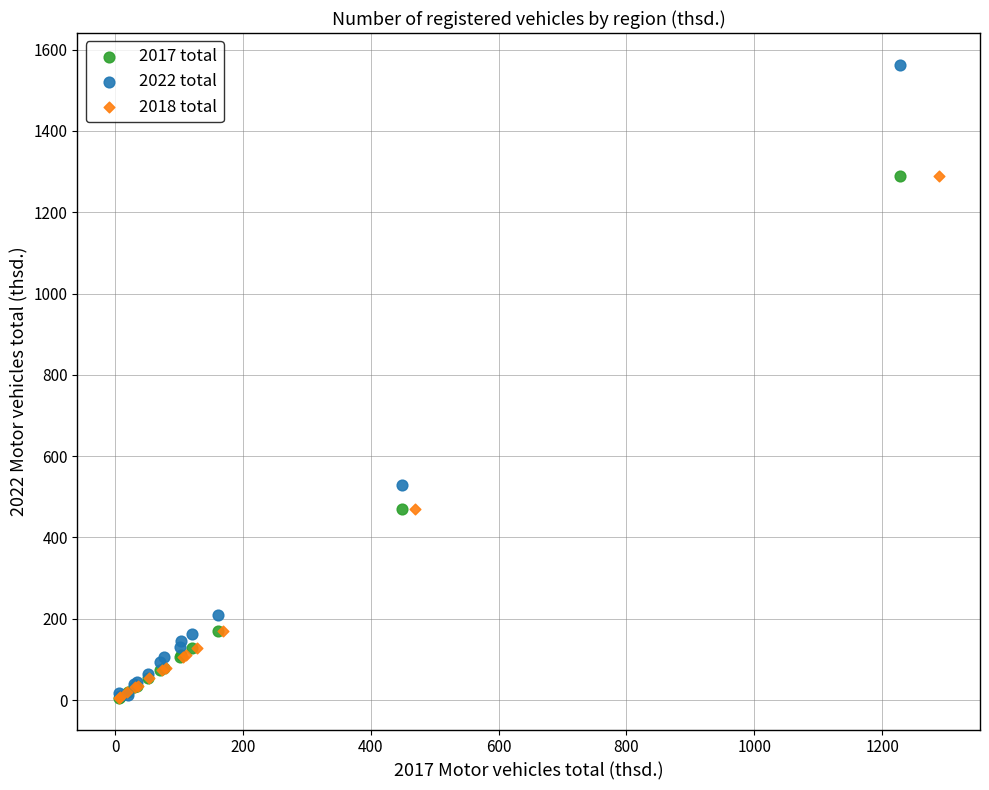

Which series has the widest spread of Y values?

2022 total